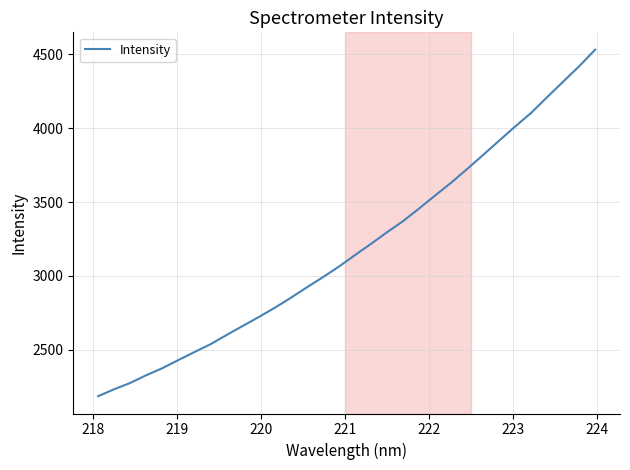

What is the maximum value shown in the chart?

4532.2